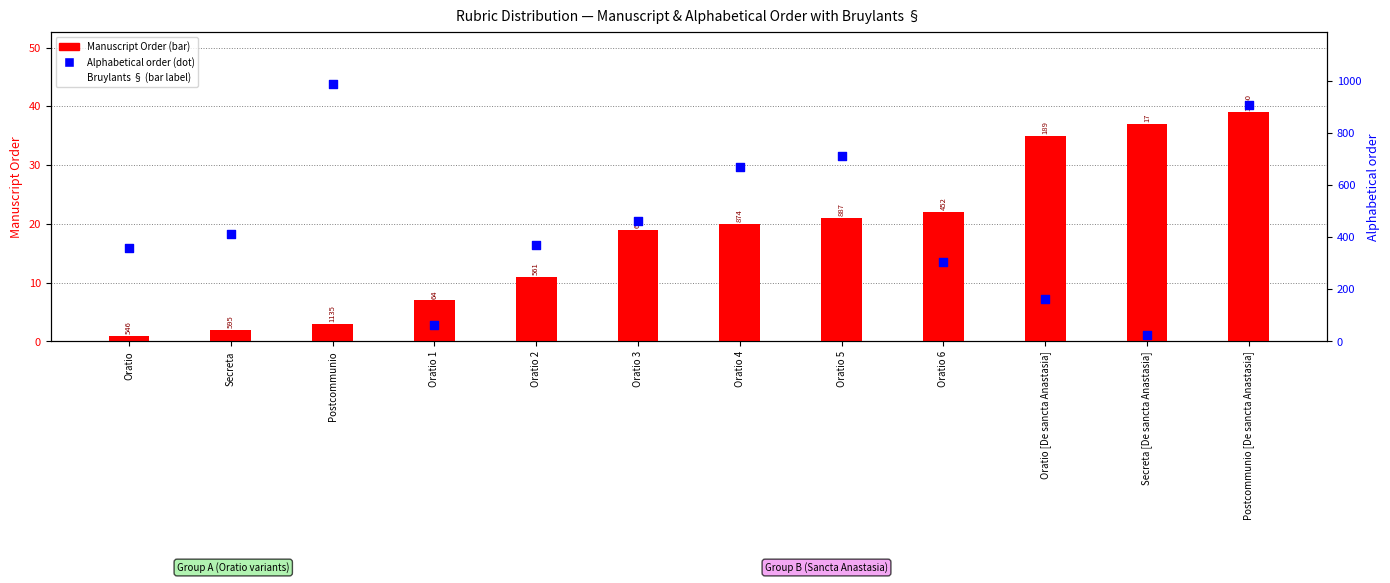

Which series has the largest total across all categories?

Alphabetical order